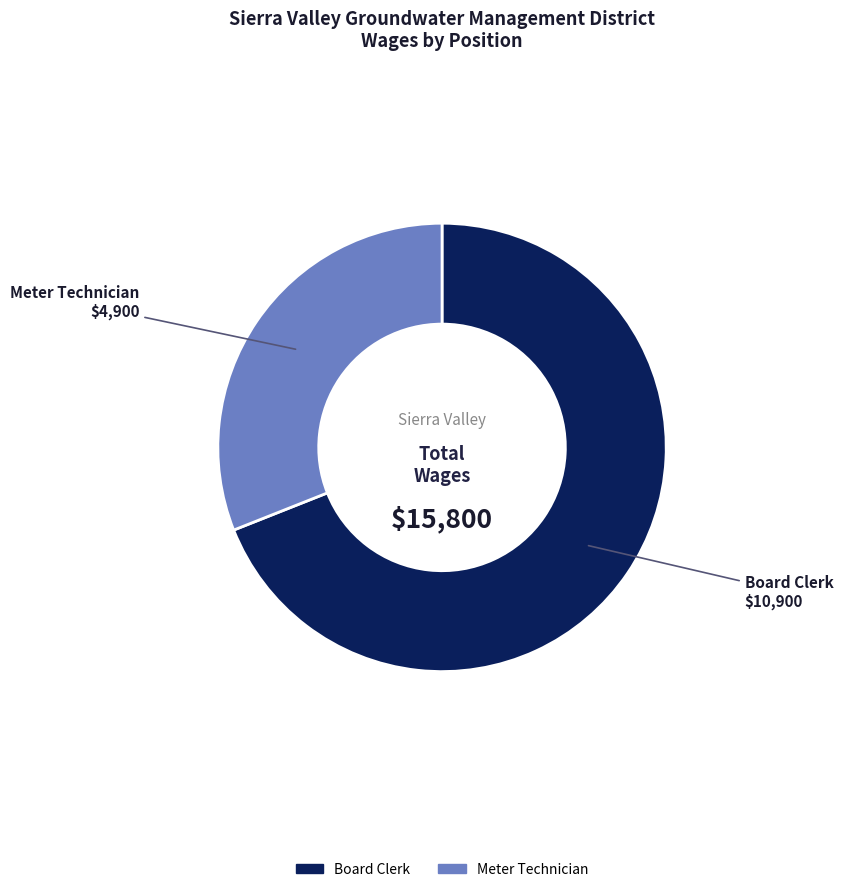

Combined, do Meter Technician and Board Clerk account for over 50%?

Yes